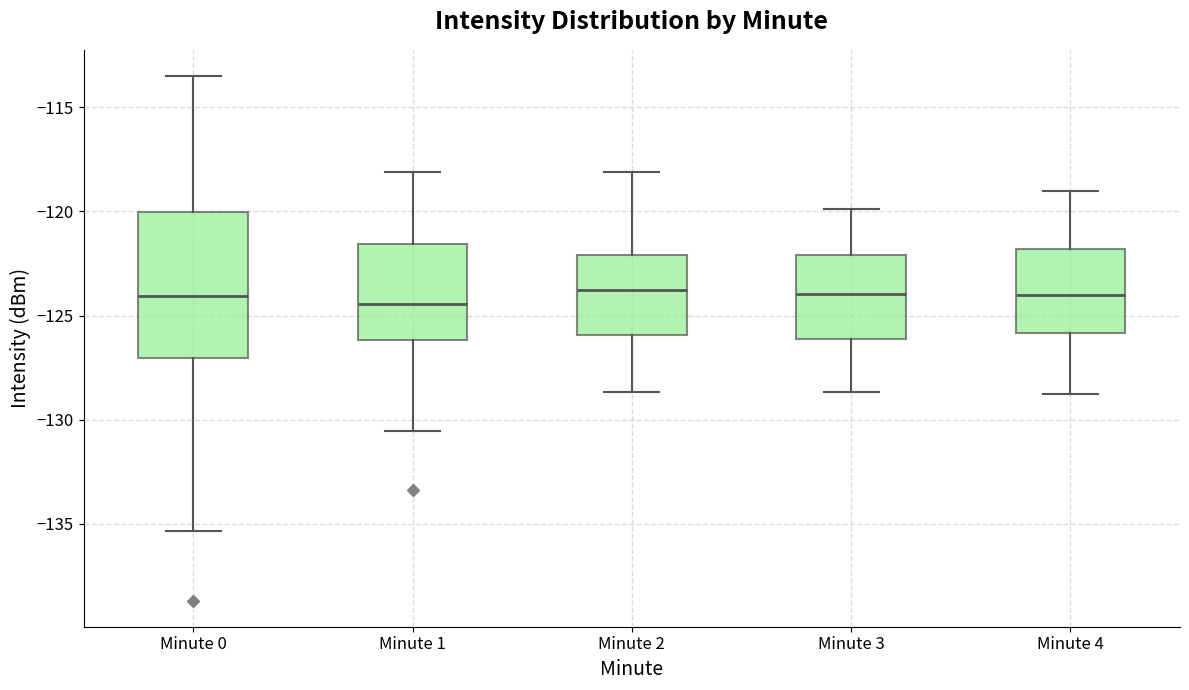

Comparing the boxes themselves (not the whiskers), which one is the tallest?

Minute 0